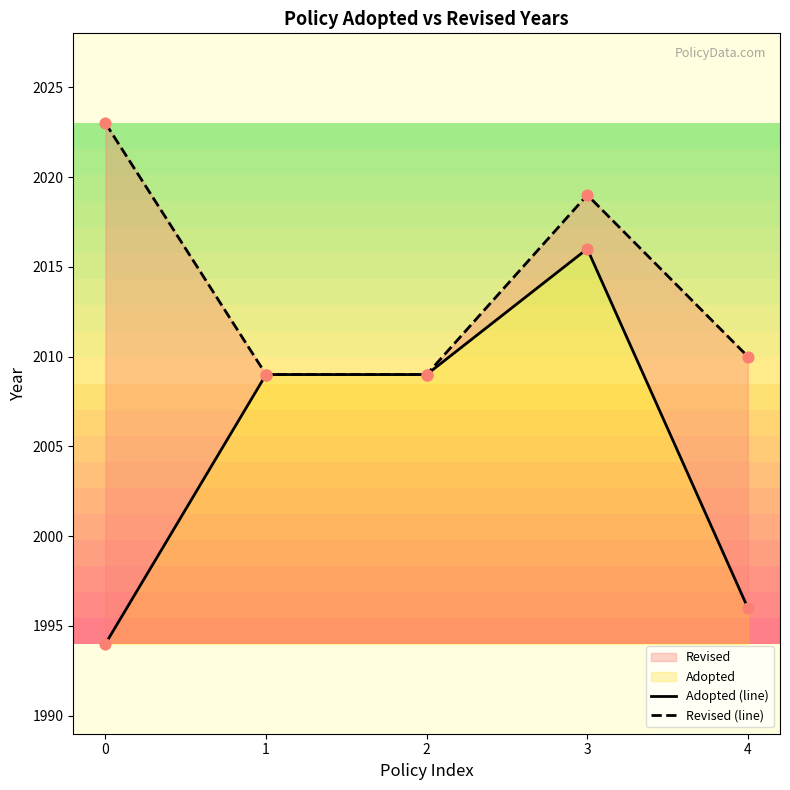

At how many categories does at least one series exceed 2000?

5